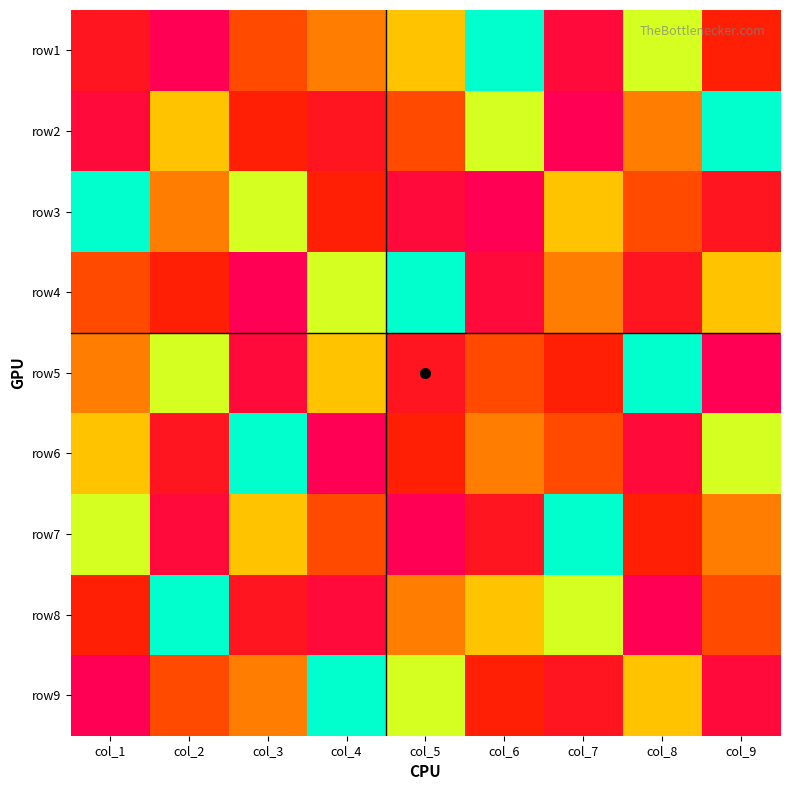

Reading left to right, list all the values displayed in this chart.

row1: col_1=7	col_2=9	col_3=5	col_4=4	col_5=3	col_6=1	col_7=8	col_8=2	col_9=6
row2: col_1=8	col_2=3	col_3=6	col_4=7	col_5=5	col_6=2	col_7=9	col_8=4	col_9=1
row3: col_1=1	col_2=4	col_3=2	col_4=6	col_5=8	col_6=9	col_7=3	col_8=5	col_9=7
row4: col_1=5	col_2=6	col_3=9	col_4=2	col_5=1	col_6=8	col_7=4	col_8=7	col_9=3
row5: col_1=4	col_2=2	col_3=8	col_4=3	col_5=7	col_6=5	col_7=6	col_8=1	col_9=9
row6: col_1=3	col_2=7	col_3=1	col_4=9	col_5=6	col_6=4	col_7=5	col_8=8	col_9=2
row7: col_1=2	col_2=8	col_3=3	col_4=5	col_5=9	col_6=7	col_7=1	col_8=6	col_9=4
row8: col_1=6	col_2=1	col_3=7	col_4=8	col_5=4	col_6=3	col_7=2	col_8=9	col_9=5
row9: col_1=9	col_2=5	col_3=4	col_4=1	col_5=2	col_6=6	col_7=7	col_8=3	col_9=8